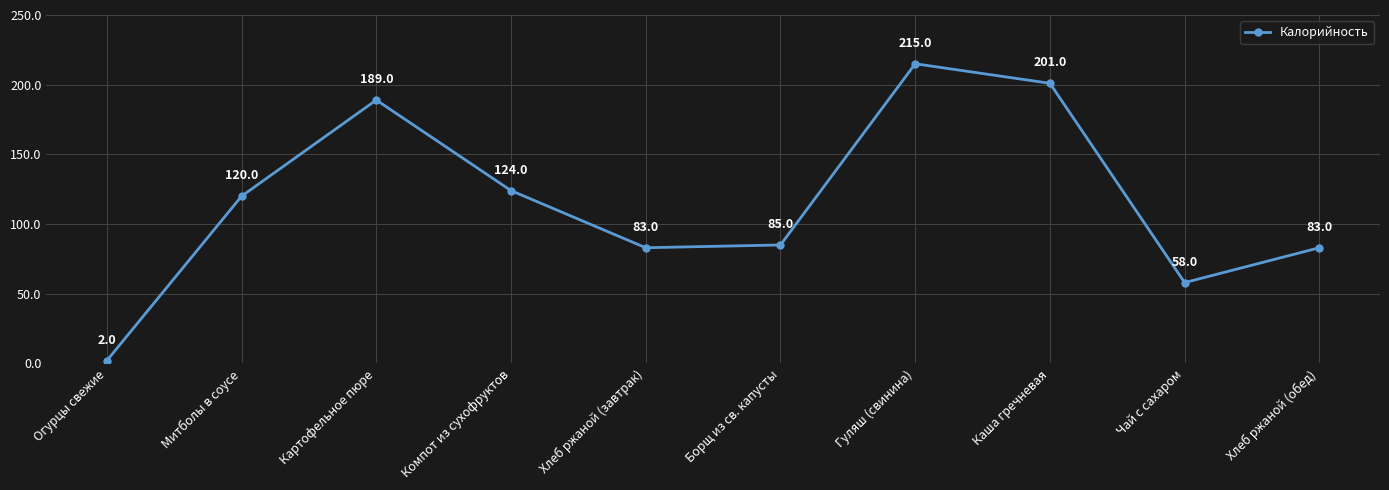

What is the label of the 6th point from the left?

Борщ из св. капусты